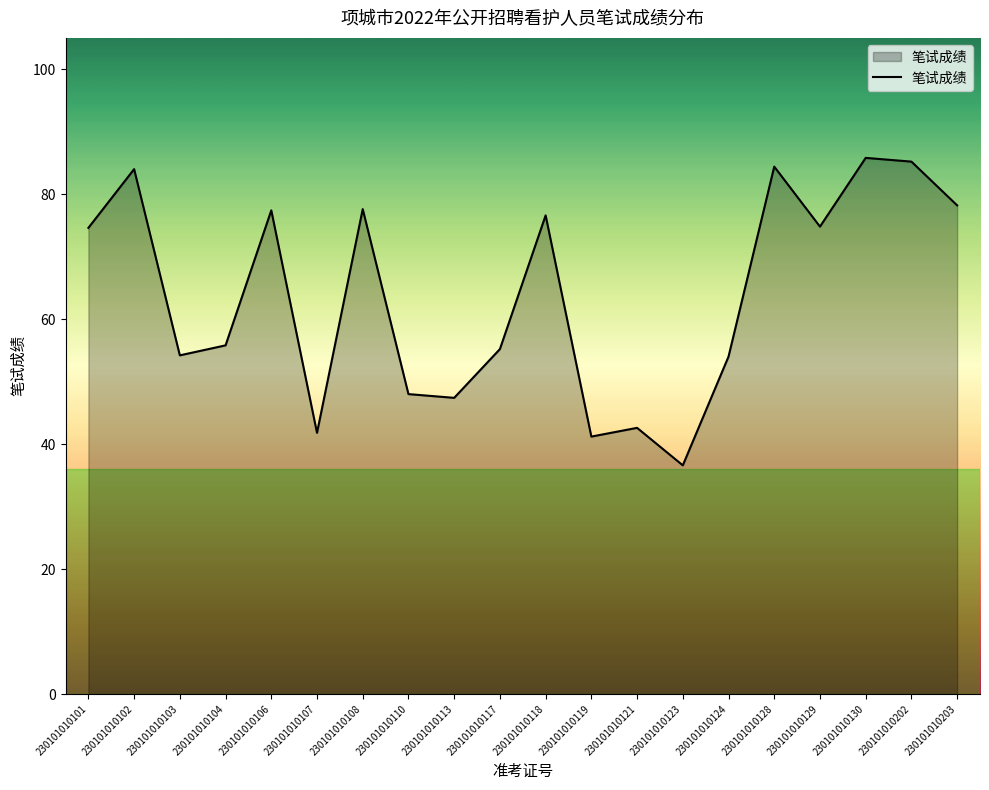

How many lines are shown in the chart?

1